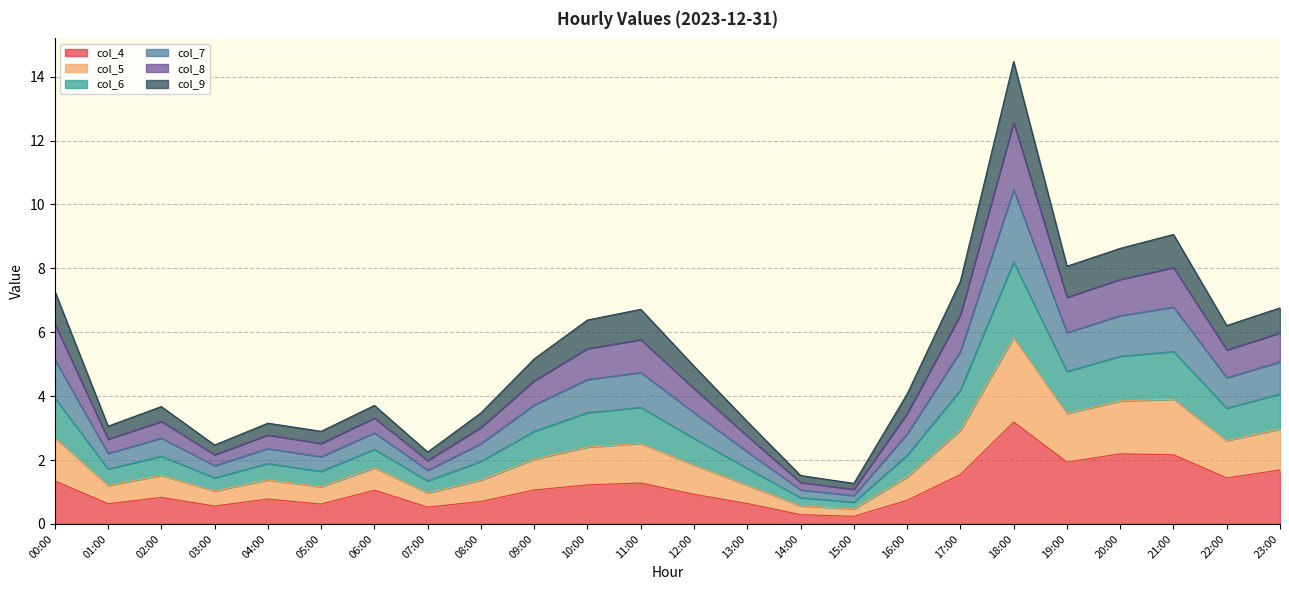

True or false: col_8 and col_7 cross at least once.

False